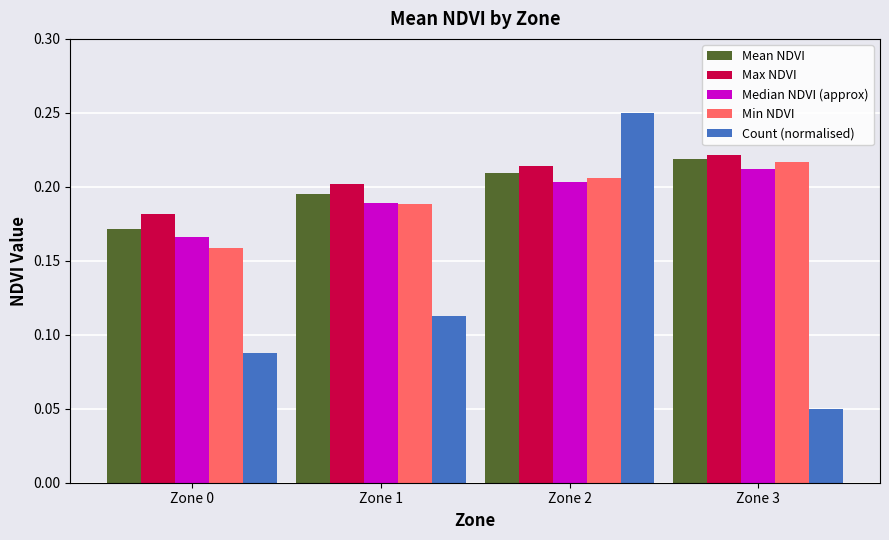

What is the total value across all series at Zone 0?

0.8